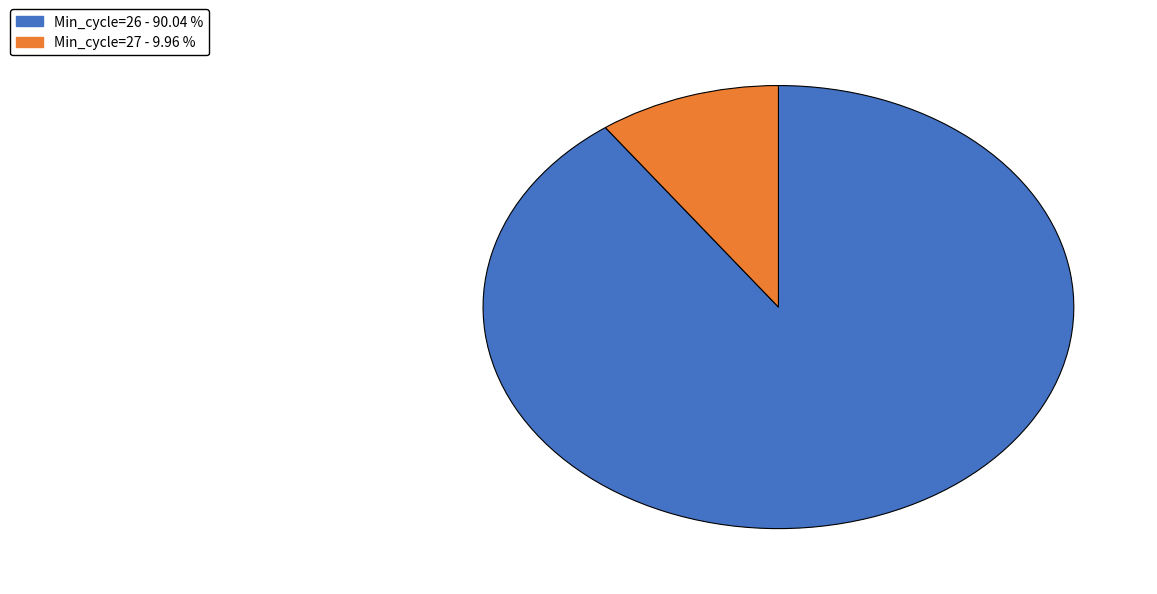

Does any single category account for the majority?

Yes